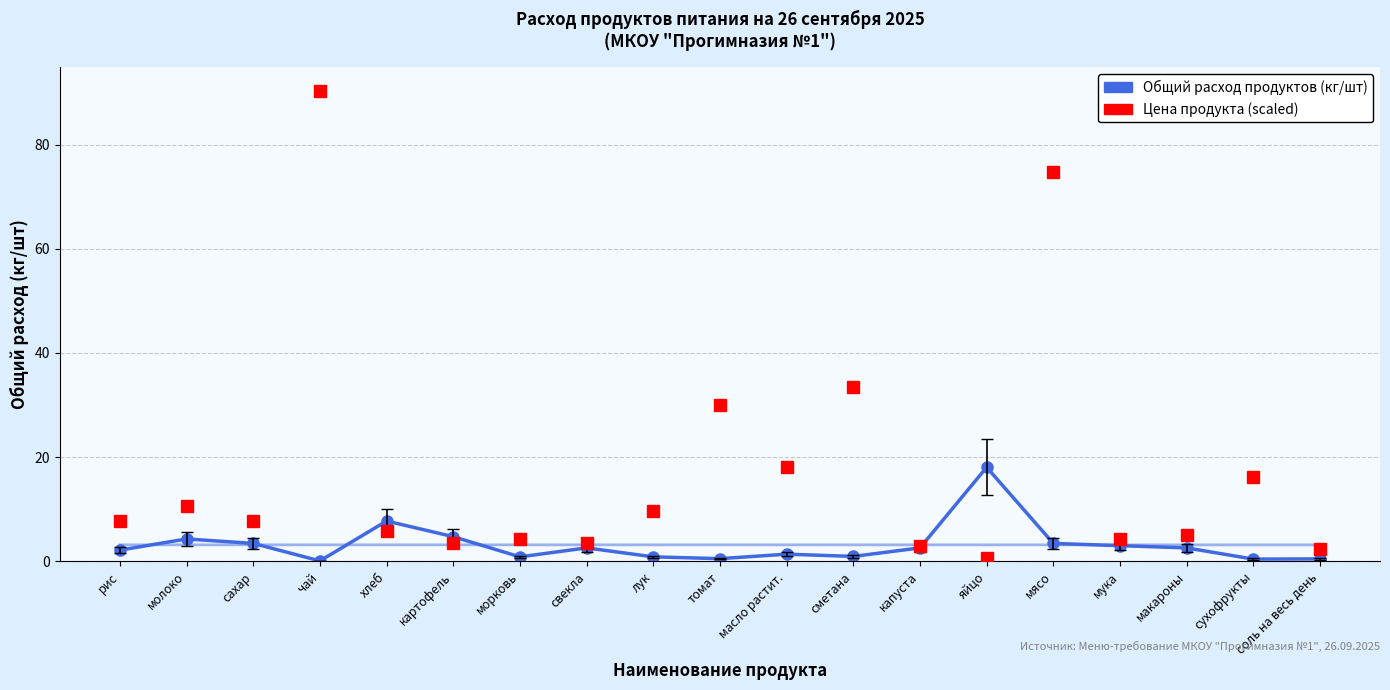

Is it true that Общий расход (кг/шт) equals 3.2 at рис?

False